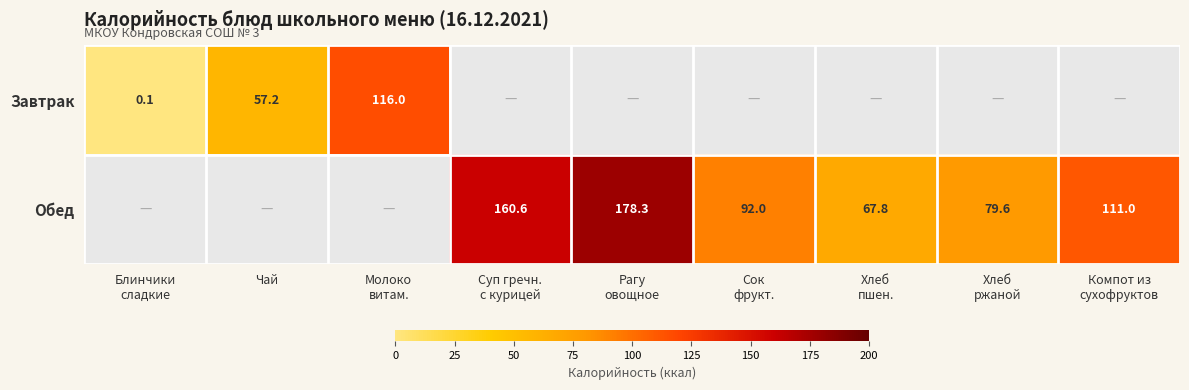

Which category has the highest value in the Завтрак series?

Молоко витам.